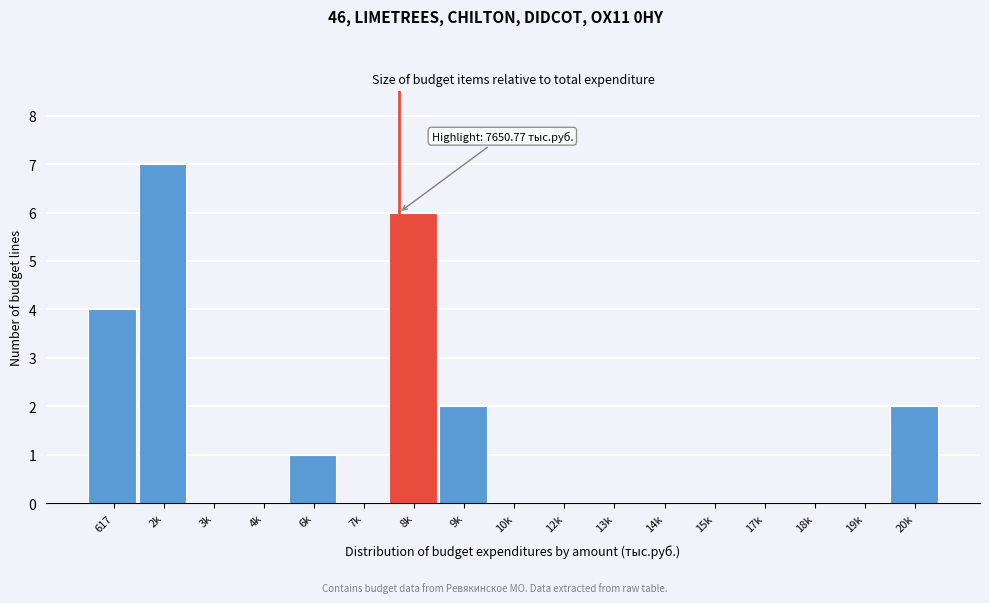

Reading left to right, extract all data points from this chart.

617=4	2k=7	3k=0	4k=0	6k=1	7k=0	8k=6	9k=2	10k=0	12k=0	13k=0	14k=0	15k=0	17k=0	18k=0	19k=0	20k=2